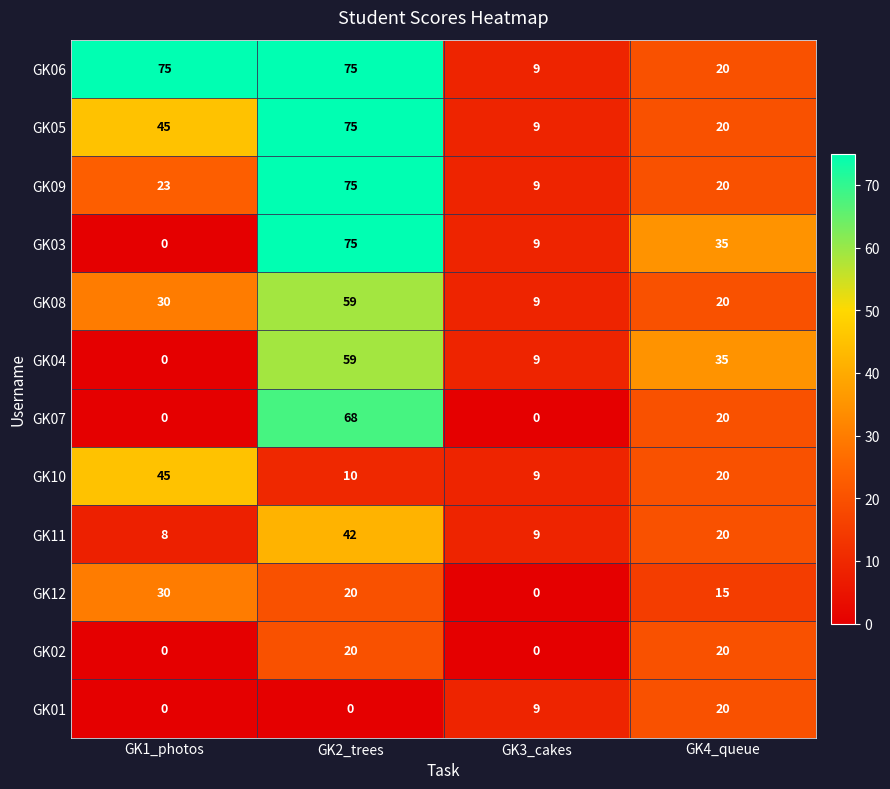

At which label does GK05 reach its minimum?

GK3_cakes